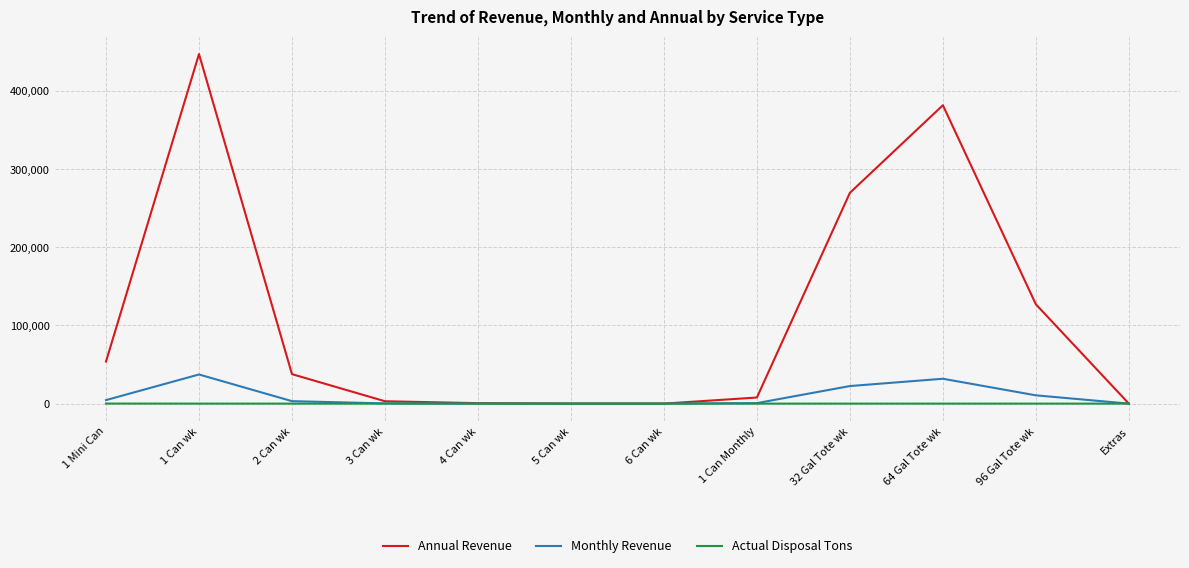

Does the chart have visible grid lines?

Yes